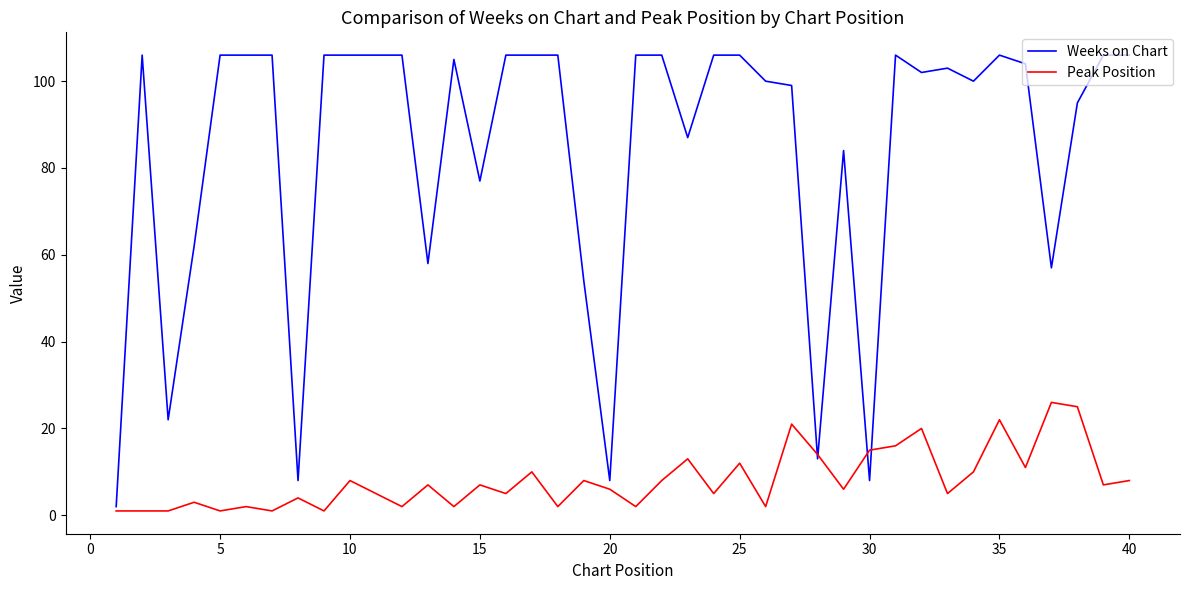

Which series has the widest spread of values?

Weeks on Chart